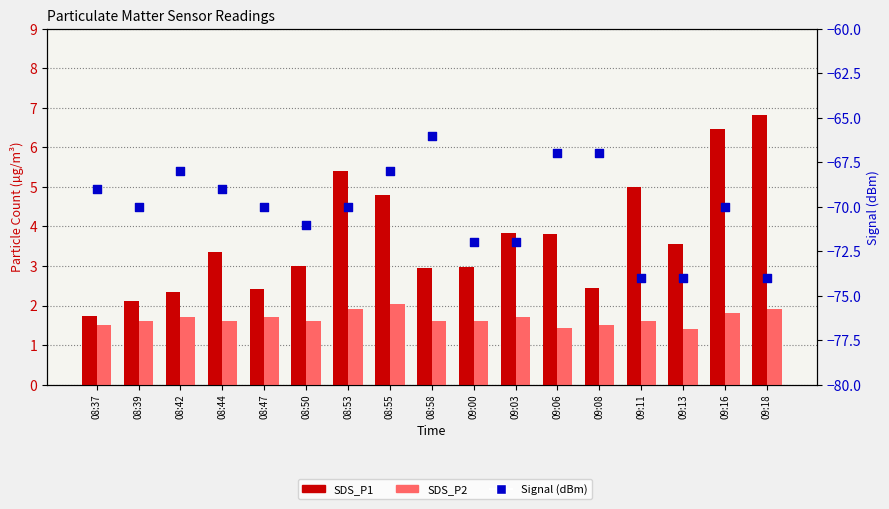

Is the value of SDS_P1 at 09:18 greater than the value of Signal at 08:55?

Yes